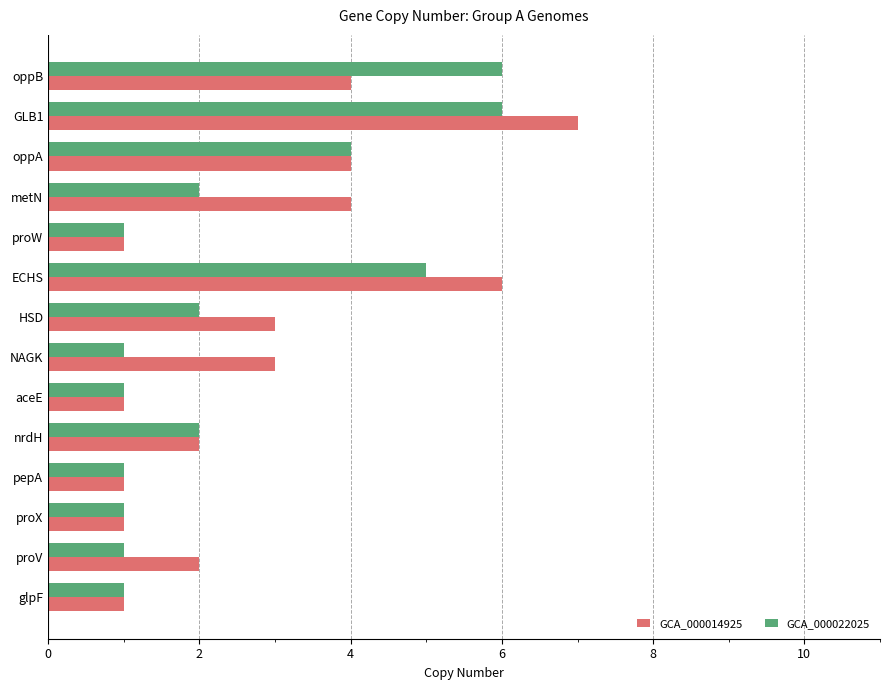

What are all the series names shown in the legend?

GCA_000014925, GCA_000022025